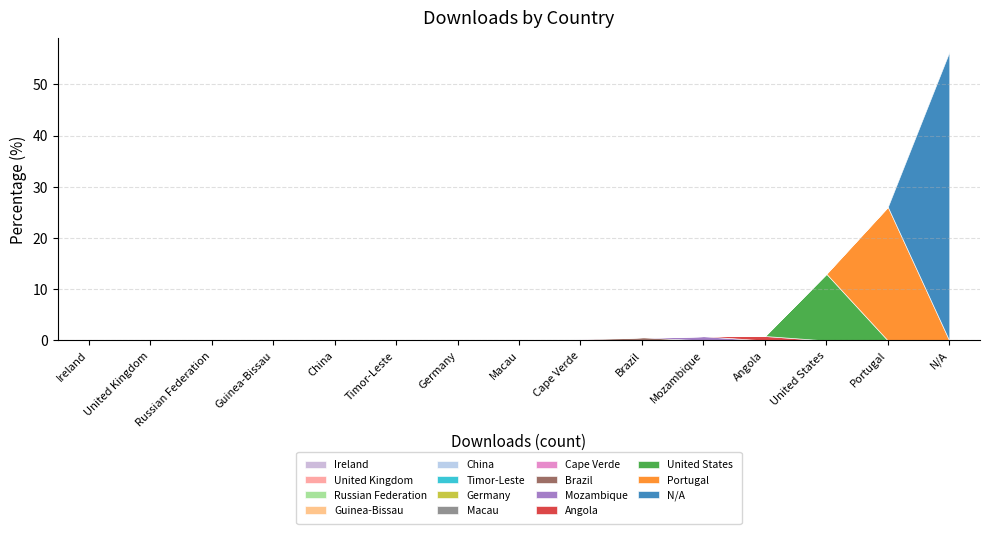

Does the chart have visible grid lines?

Yes